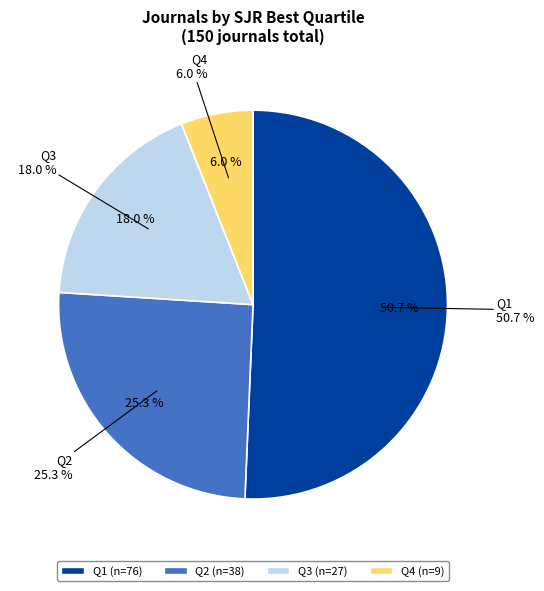

Between Q4 and Q3, which is larger?

Q3